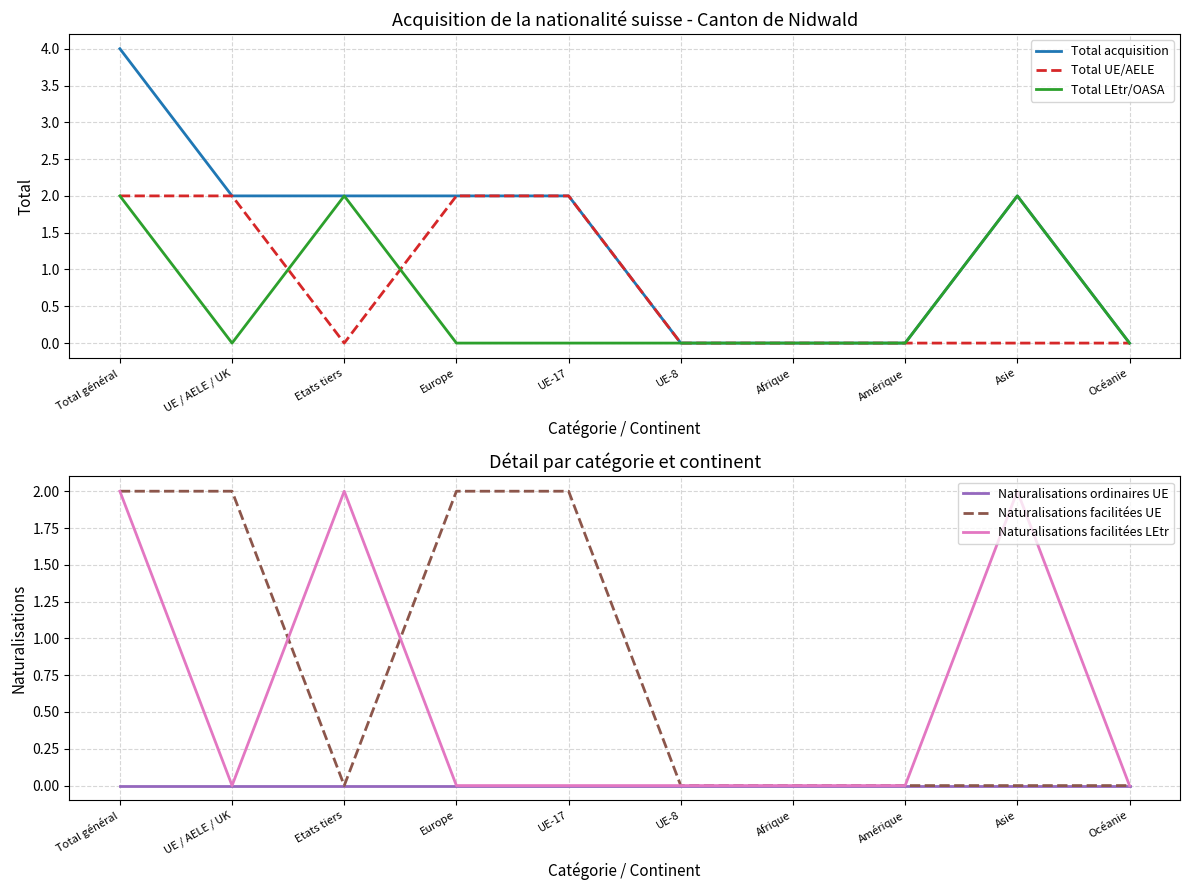

Between Etats tiers and UE-8, which is larger?

Etats tiers